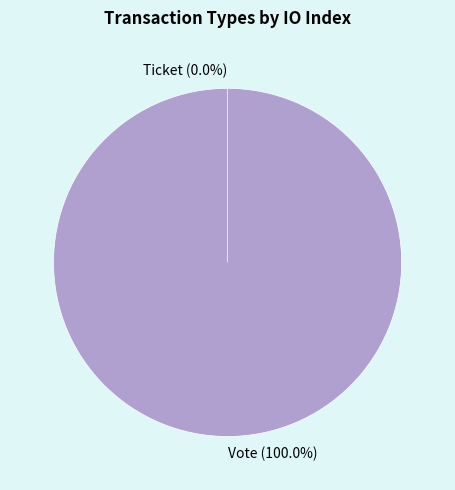

Does Vote account for over 50% of the chart?

Yes